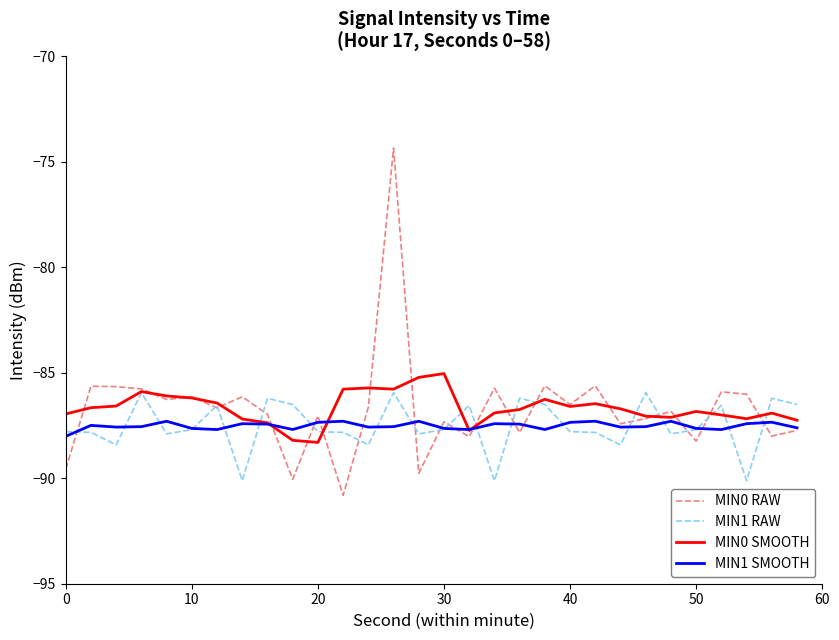

What is the difference between the maximum and minimum values in the MIN1 SMOOTH series?

0.7